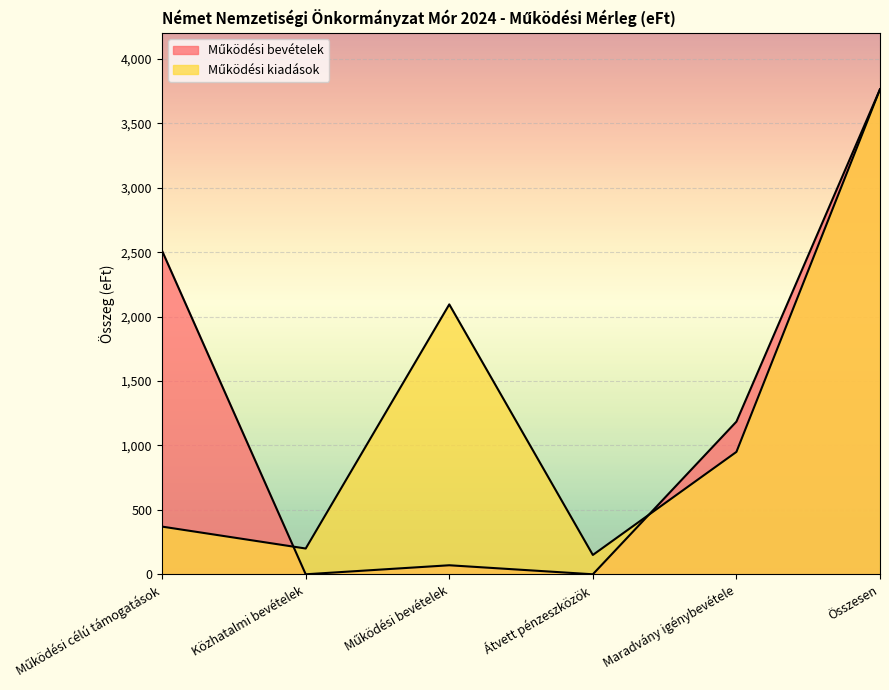

What position from the right is Működési célú támogatások?

6